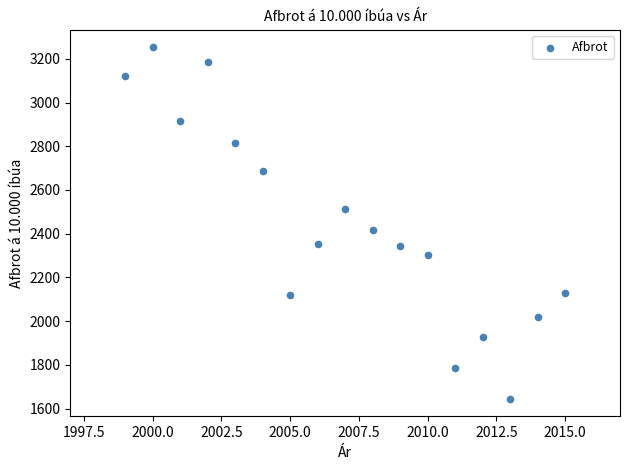

What Y value in the scatter plot is closest to 2448?

2416.4